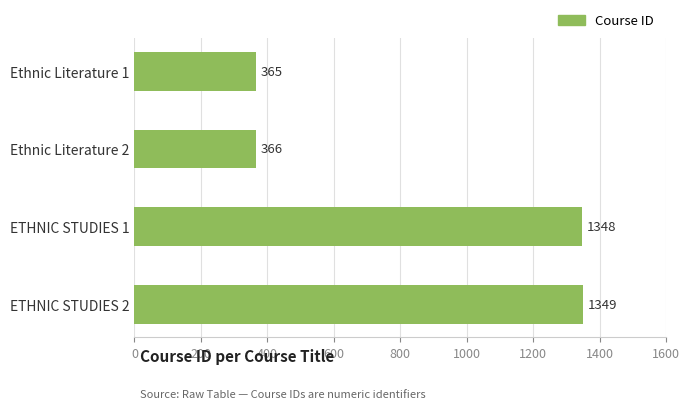

What is the ratio of the value at ETHNIC STUDIES 2 to the value at Ethnic Literature 1?

3.7